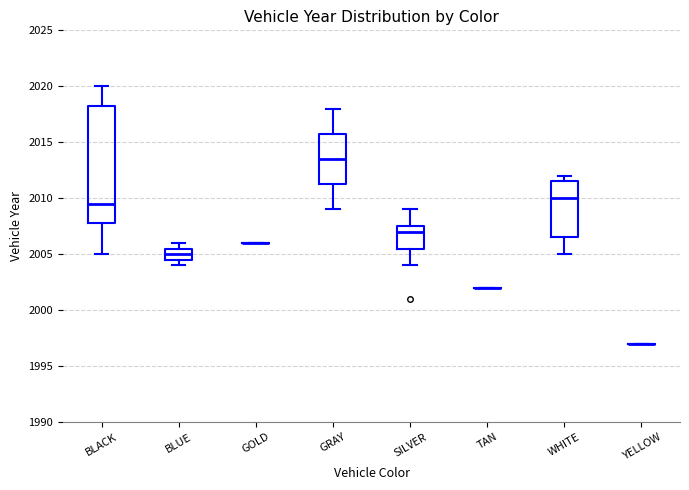

Reading left to right, transcribe this box plot: for each box, give where its median line is, the range the box spans, and where its two whiskers end, as read against the y-axis. The values are not printed on the chart, so give them approximately, as read against the axis.

BLACK: median 2009.5, box 2008.0 to 2018.5, whiskers 2005.0 to 2020.0
BLUE: median 2005.0, box 2004.5 to 2005.5, whiskers 2004.0 to 2006.0
GOLD: box collapsed to a line at 2006.0, whiskers 2006.0 to 2006.0
GRAY: median 2013.5, box 2011.5 to 2016.0, whiskers 2009.0 to 2018.0
SILVER: median 2007.0, box 2005.5 to 2007.5, whiskers 2004.0 to 2009.0
TAN: box collapsed to a line at 2002.0, whiskers 2002.0 to 2002.0
WHITE: median 2010.0, box 2006.5 to 2011.5, whiskers 2005.0 to 2012.0
YELLOW: box collapsed to a line at 1997.0, whiskers 1997.0 to 1997.0